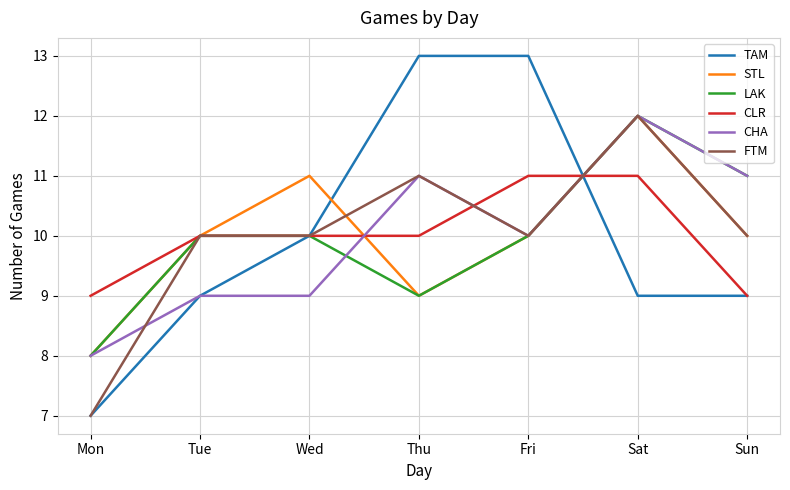

What is the greatest value displayed?

13